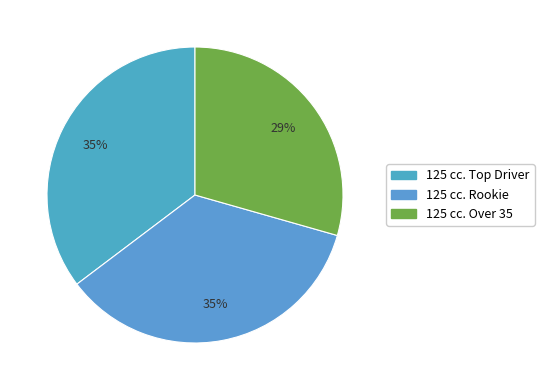

Does 125 cc. Rookie account for over 50% of the chart?

No